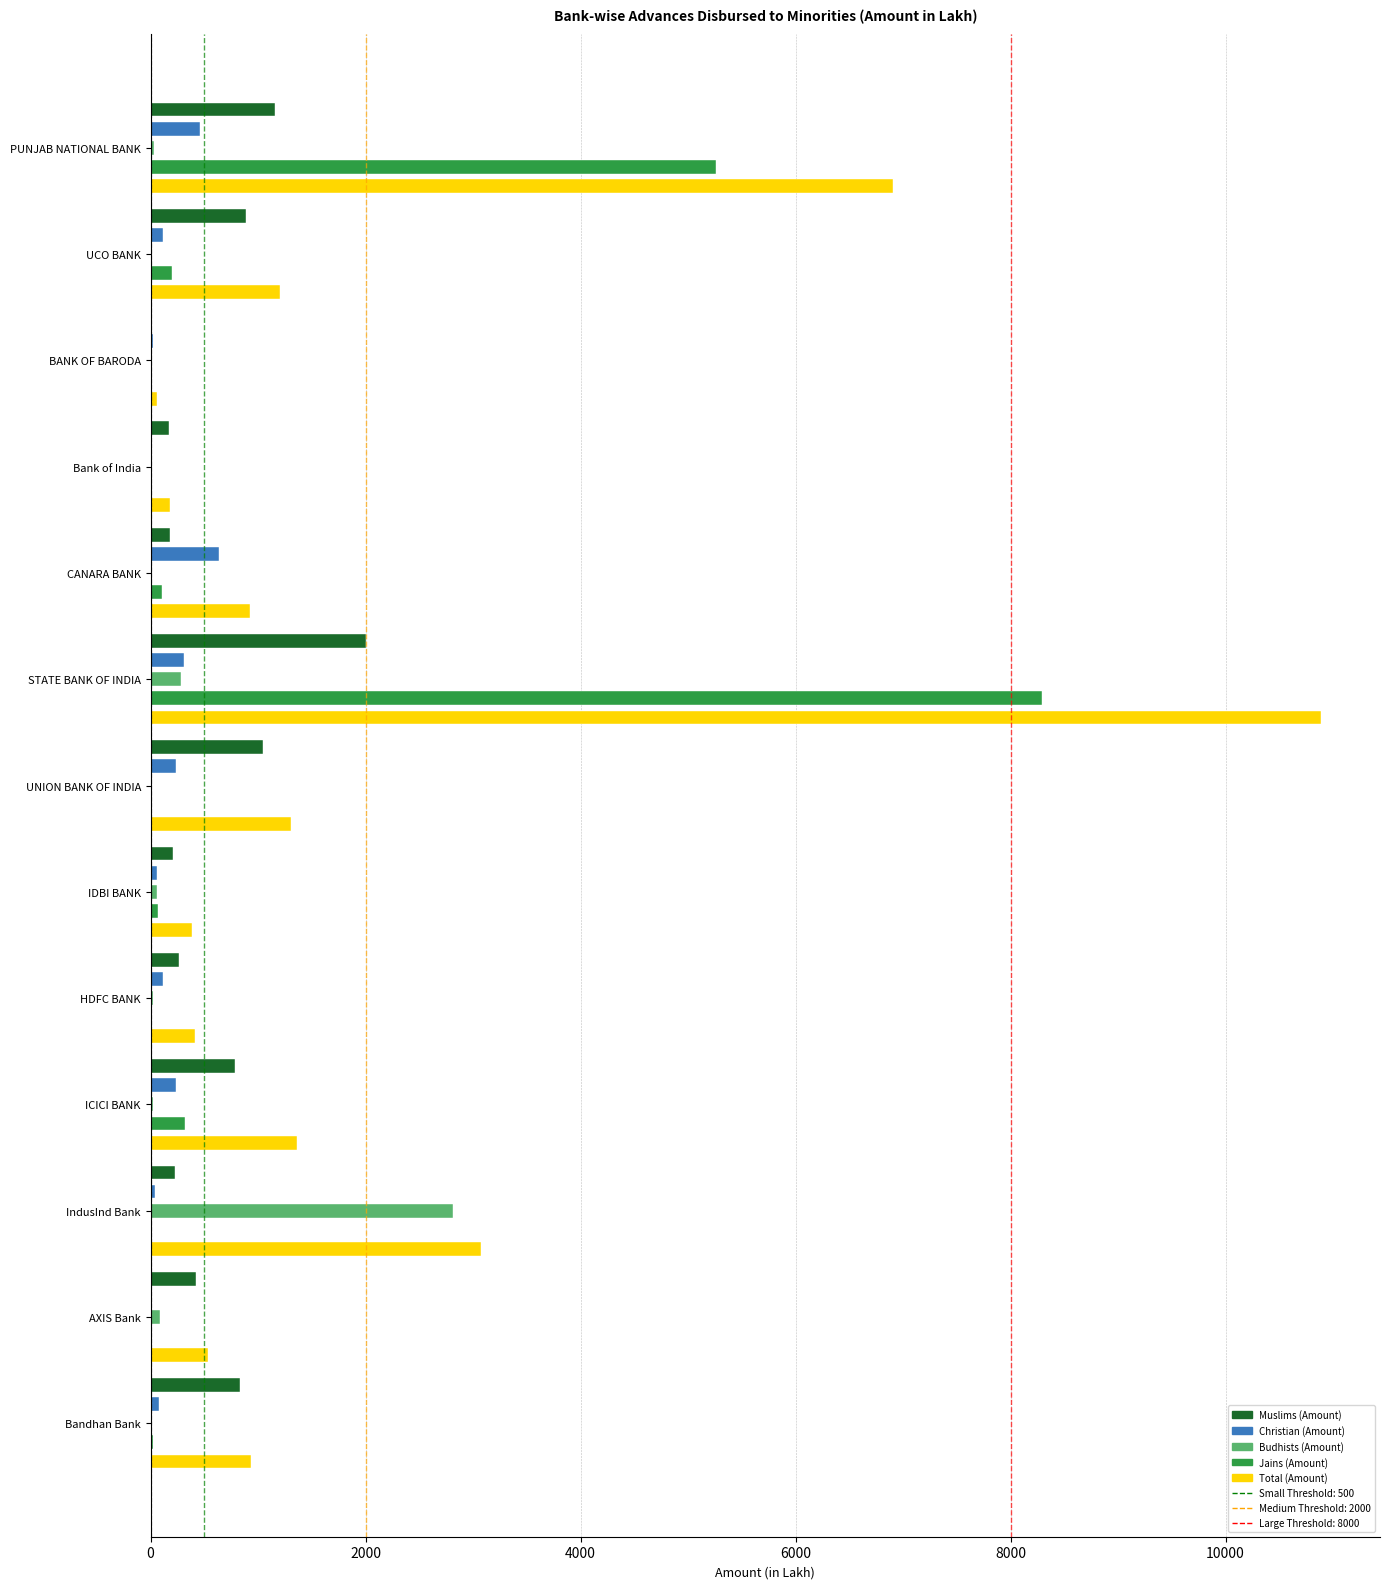

How many categories are shown in the chart?

13